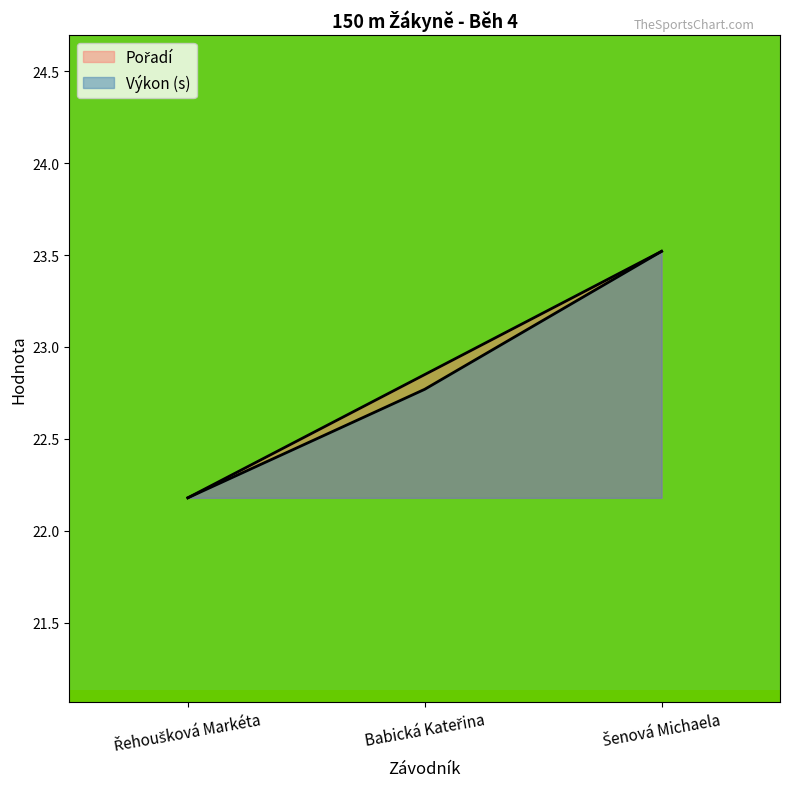

Count the Výkon values in the range 22 to 23.

2